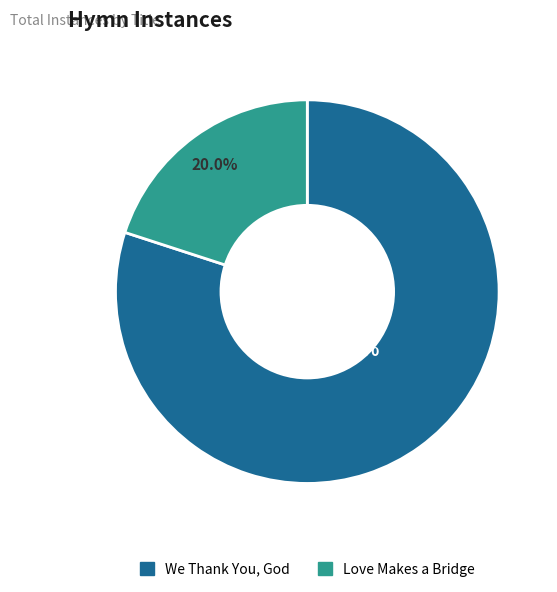

To the nearest percent, what percentage of the pie is We Thank You, God?

80%